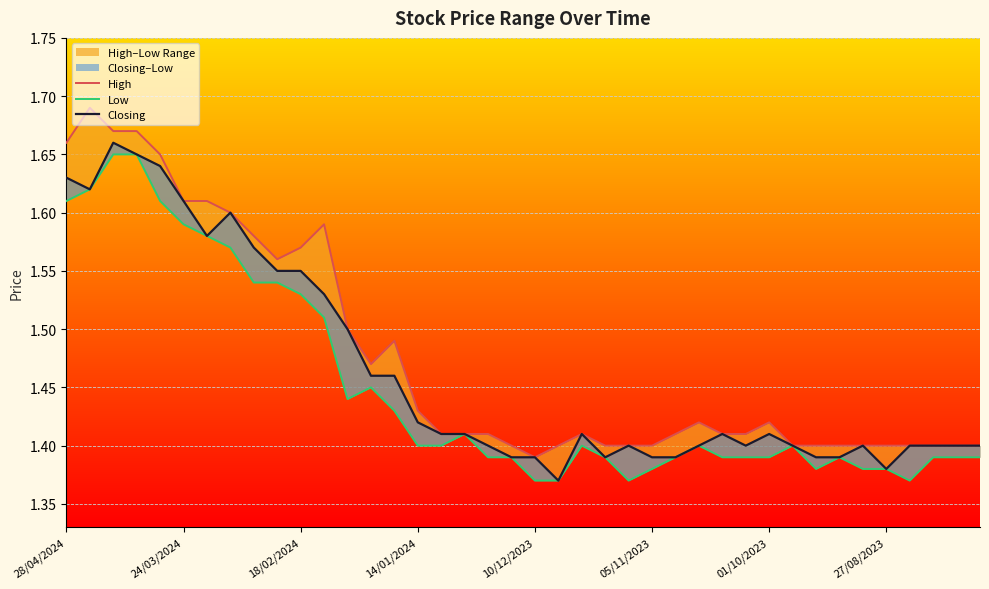

True or false: Closing and High cross at least once.

False